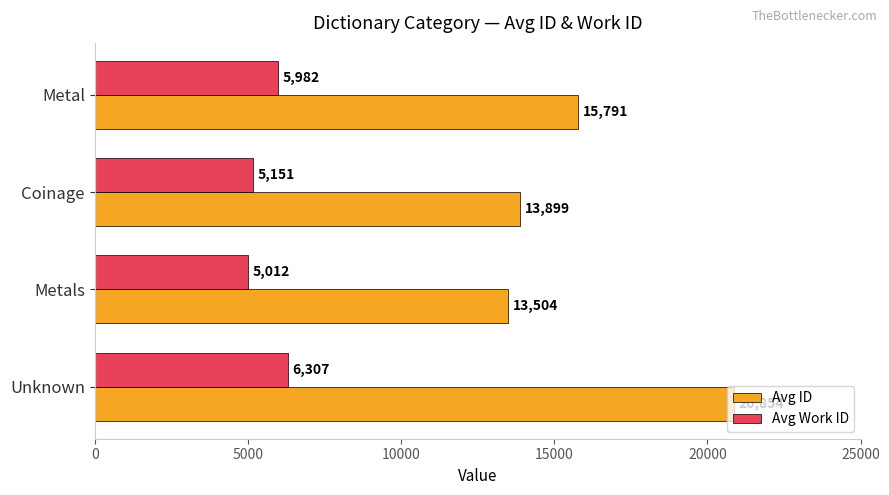

What are all the series names shown in the legend?

Avg ID, Avg Work ID